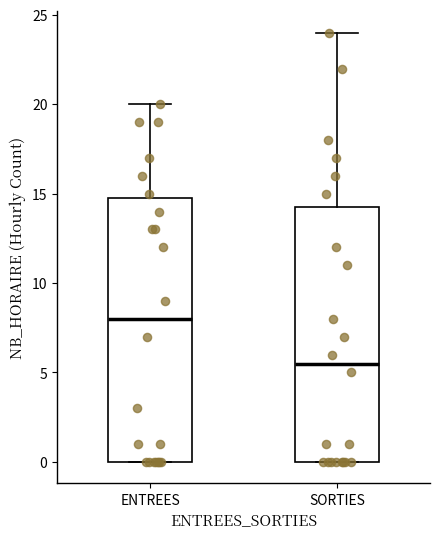

Reading left to right, transcribe this box plot: for each box, give where its median line is, the range the box spans, and where its two whiskers end, as read against the y-axis. The values are not printed on the chart, so give them approximately, as read against the axis.

ENTREES: median 8.0, box 0.0 to 15.0, whiskers 0.0 to 20.0
SORTIES: median 5.5, box 0.0 to 14.5, whiskers 0.0 to 24.0